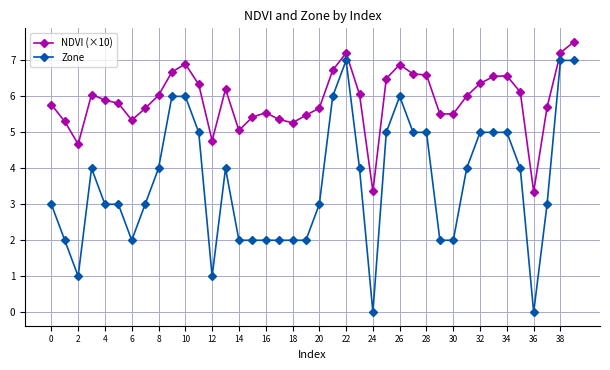

List the series in order of their overall mean, lowest first.

Zone, NDVI (×10)